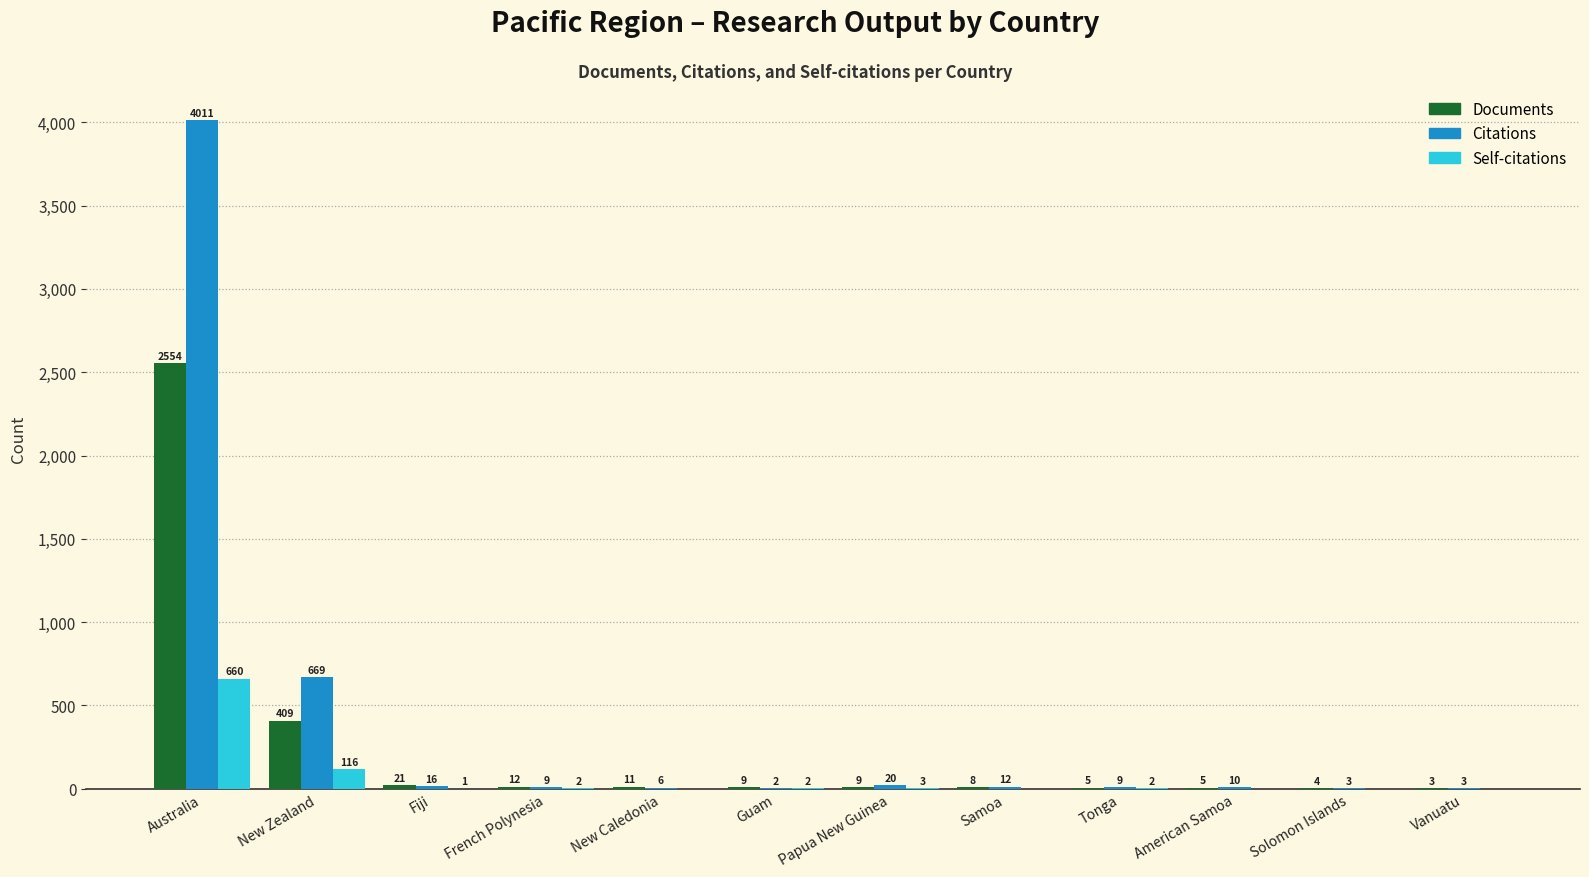

What is the total value across all series at Guam?

13